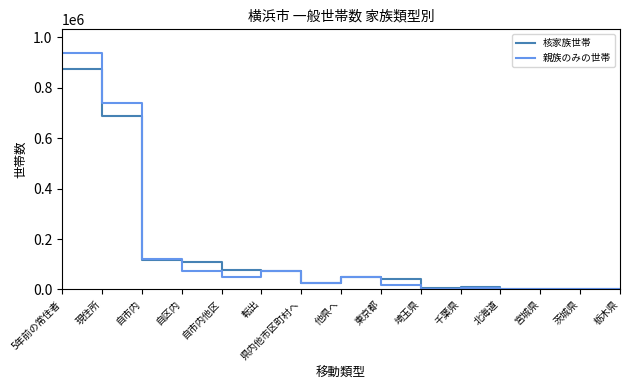

At which label does 親族のみの世帯 reach its peak?

5年前の常住者